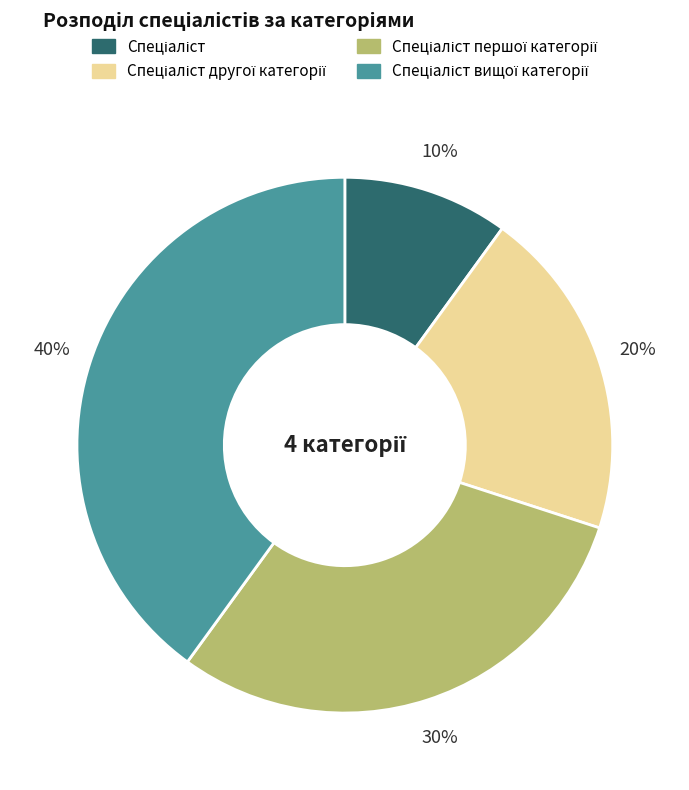

Does any single category account for the majority?

No